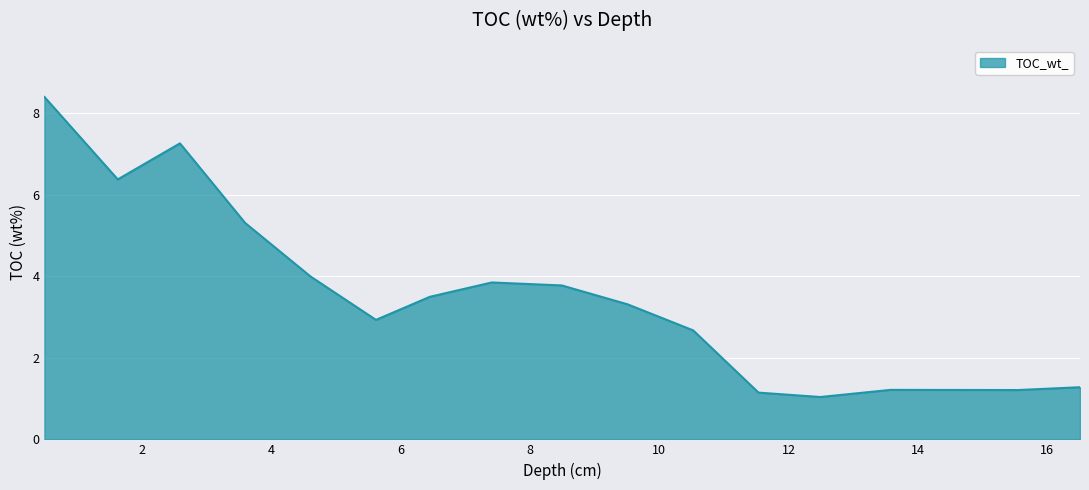

What is the average value?

3.4